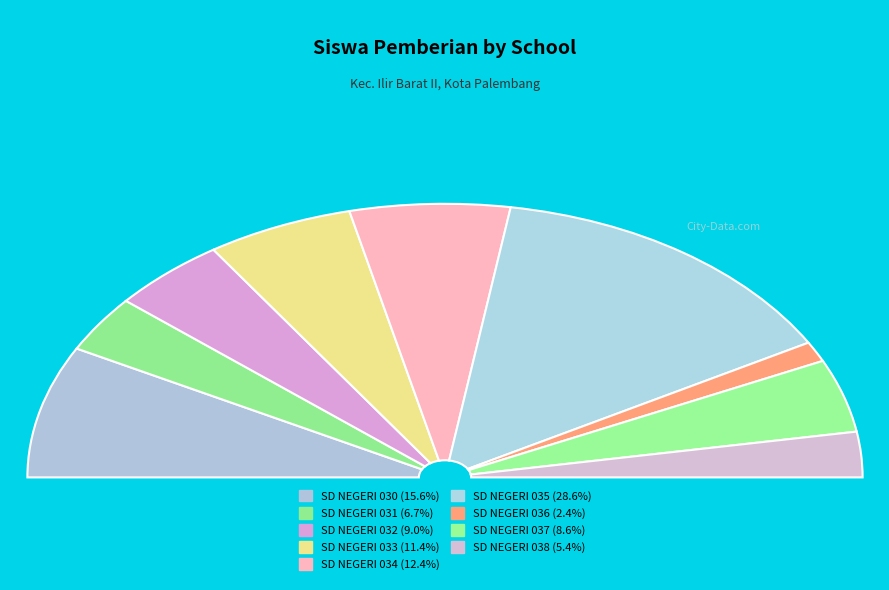

Which slice is the largest?

SD NEGERI 035